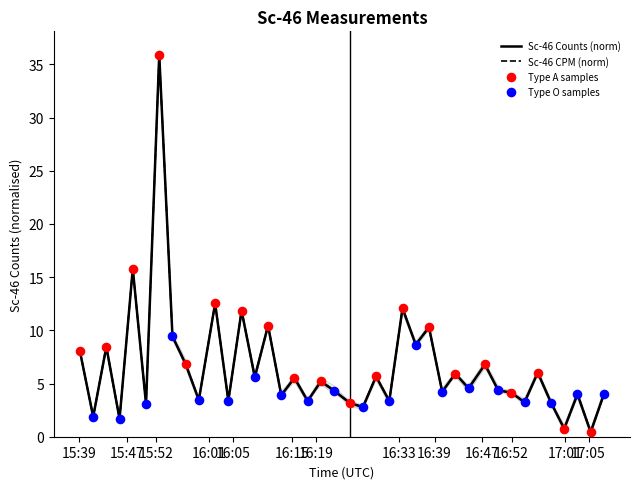

What are all the series names shown in the legend?

Sc-46 Counts, Sc-46 CPM